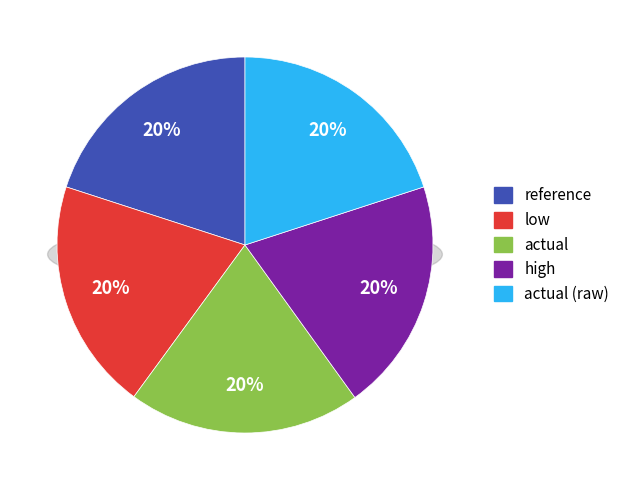

To the nearest percent, what portion does reference represent?

20%